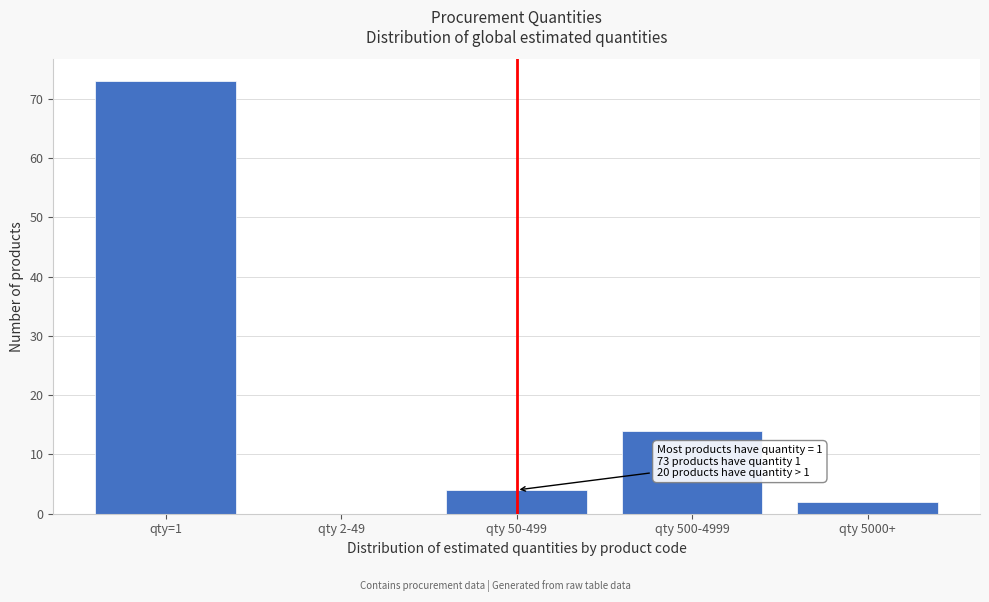

Reading right to left, list all the values displayed in this chart.

qty 5000+=2	qty 500-4999=14	qty 50-499=4	qty 2-49=0	qty=1=73